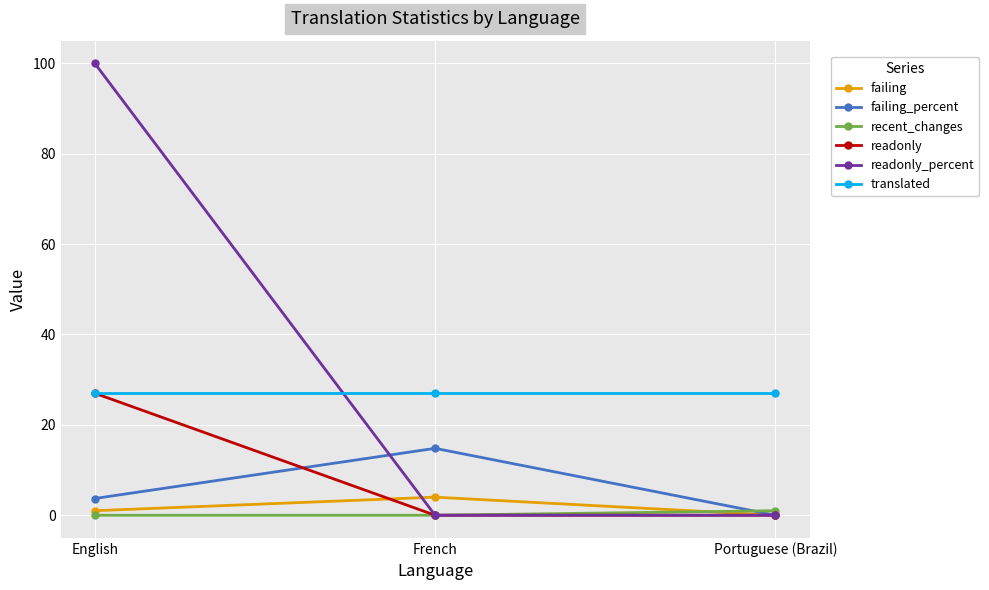

How many distinct data groups are displayed?

6